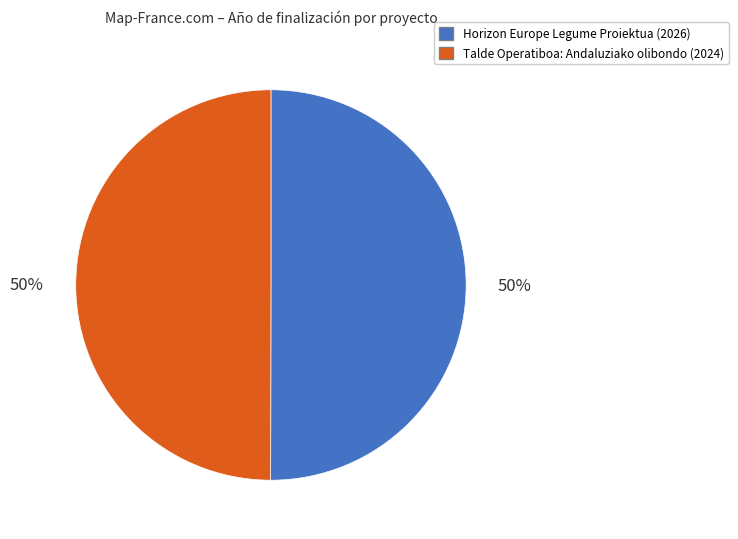

Approximately how many times larger is the value at Horizon Europe Legume Proiektua compared to Talde Operatiboa: Andaluziako olibondo?

1.0